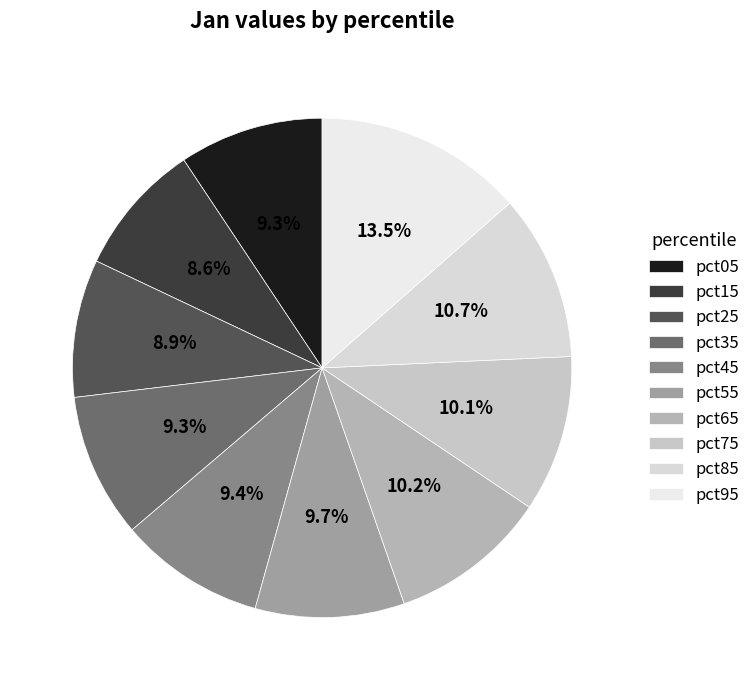

How many segments does this pie chart have?

10